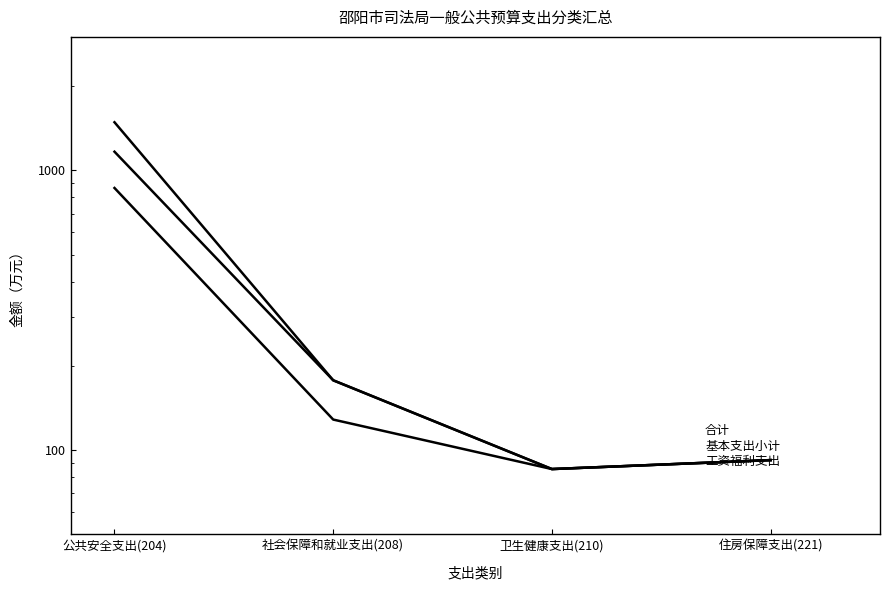

What is the label of the 1st point from the left?

公共安全支出(204)